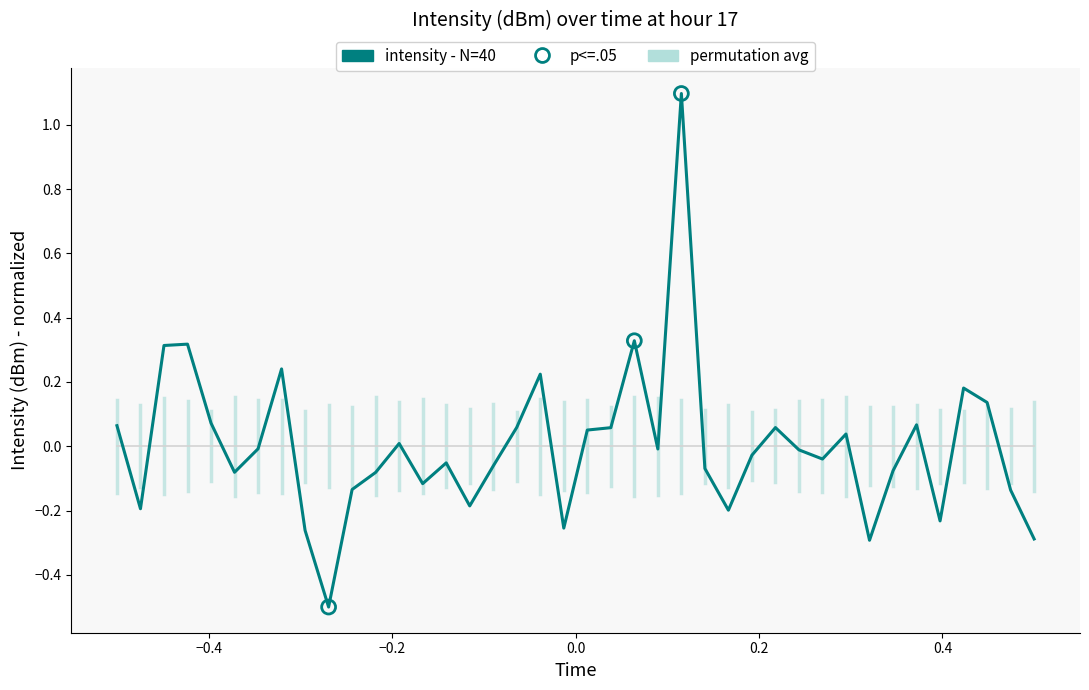

Which series has the widest spread of values?

intensity - N=40